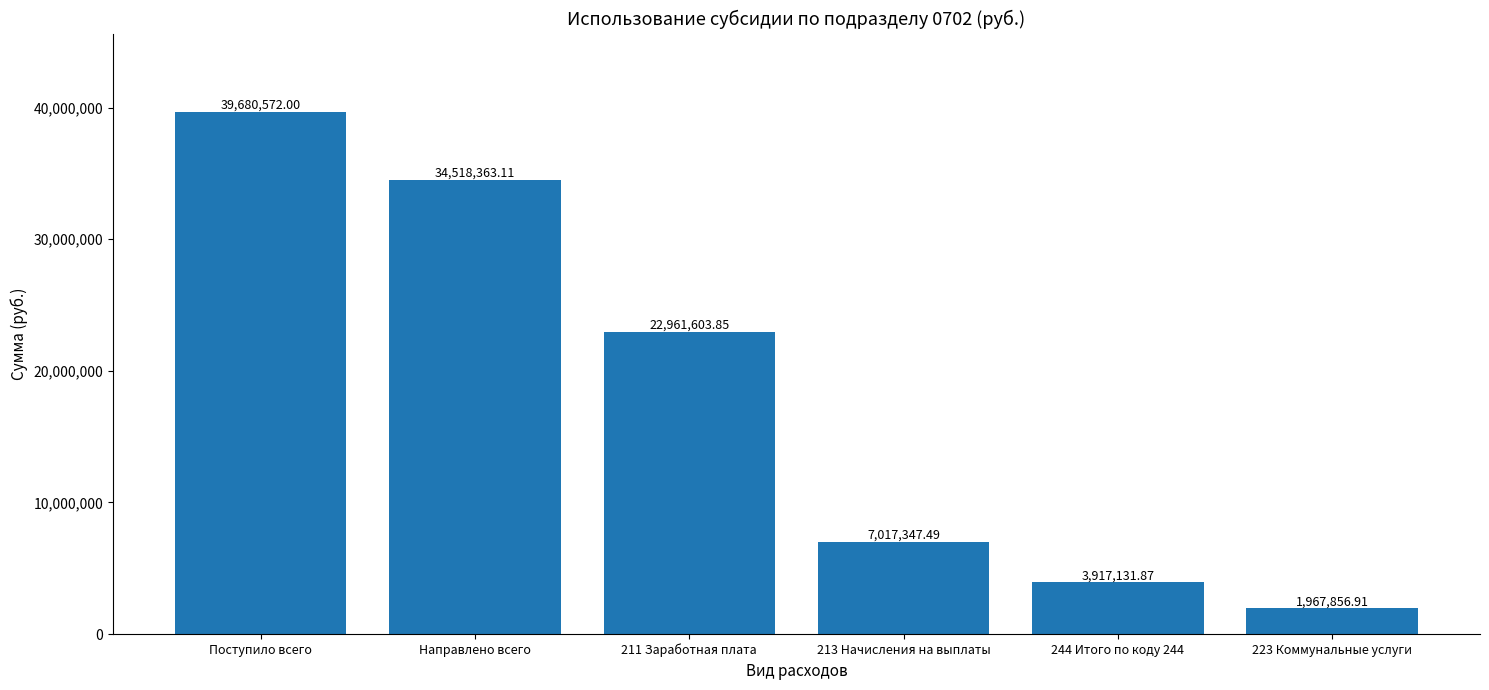

At which label is the value closest to 20824214?

211 Заработная плата